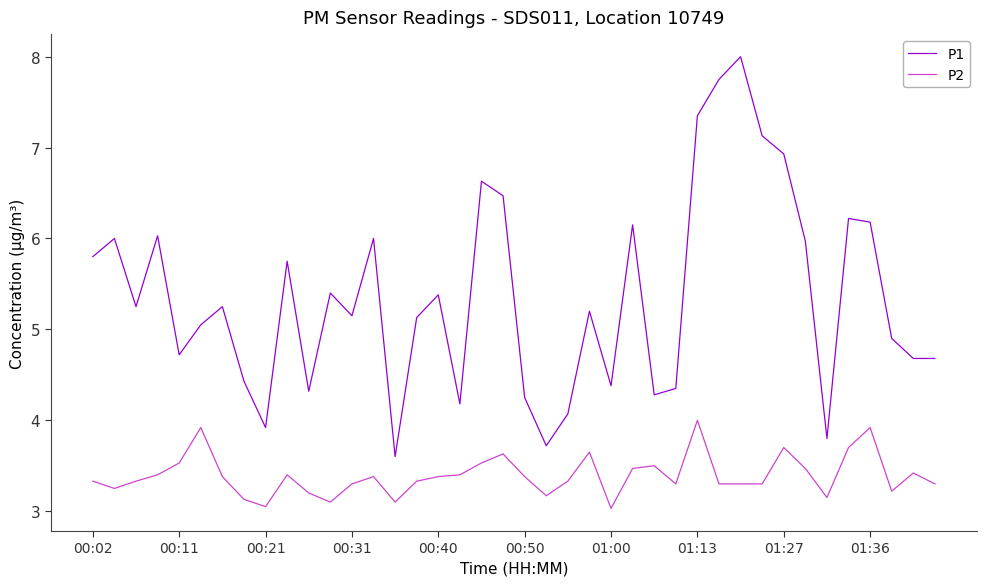

Which series has the largest total across all categories?

P1